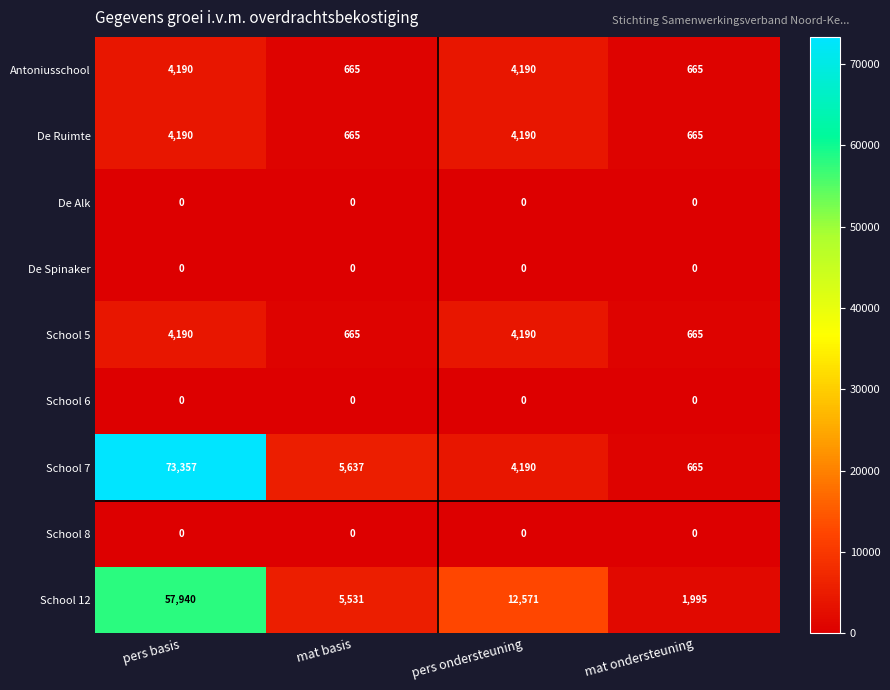

Read the School 7 value at pers ondersteuning.

4190